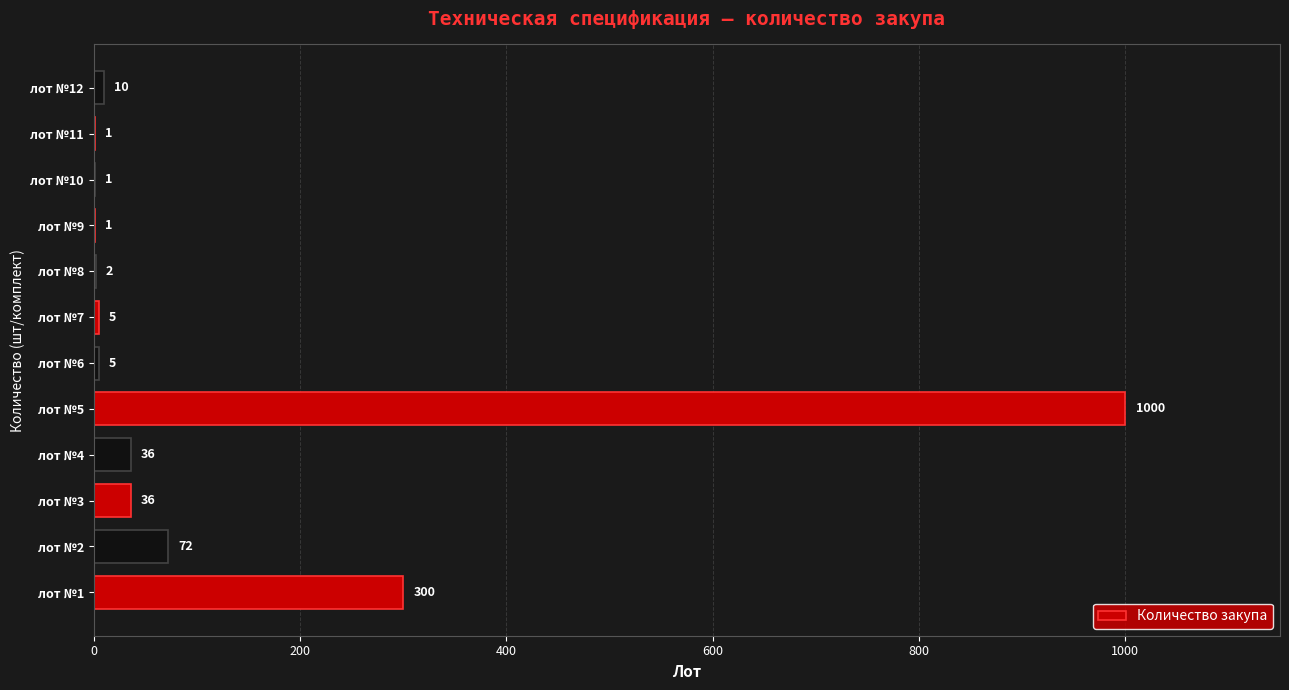

What is the sum of all values?

1469